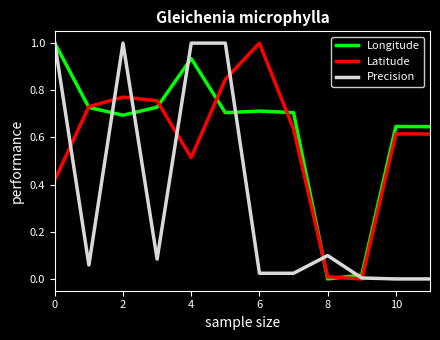

What is the maximum value for Longitude?

1.0